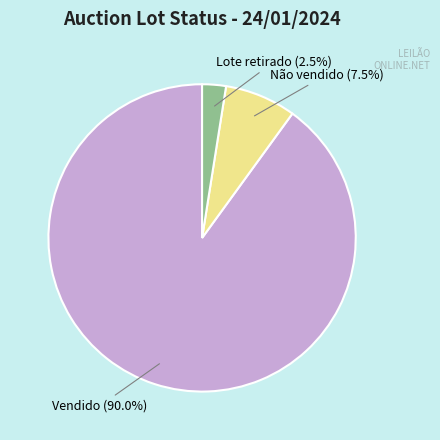

Approximately how many times larger is the value at Lote retirado compared to Não vendido?

0.3